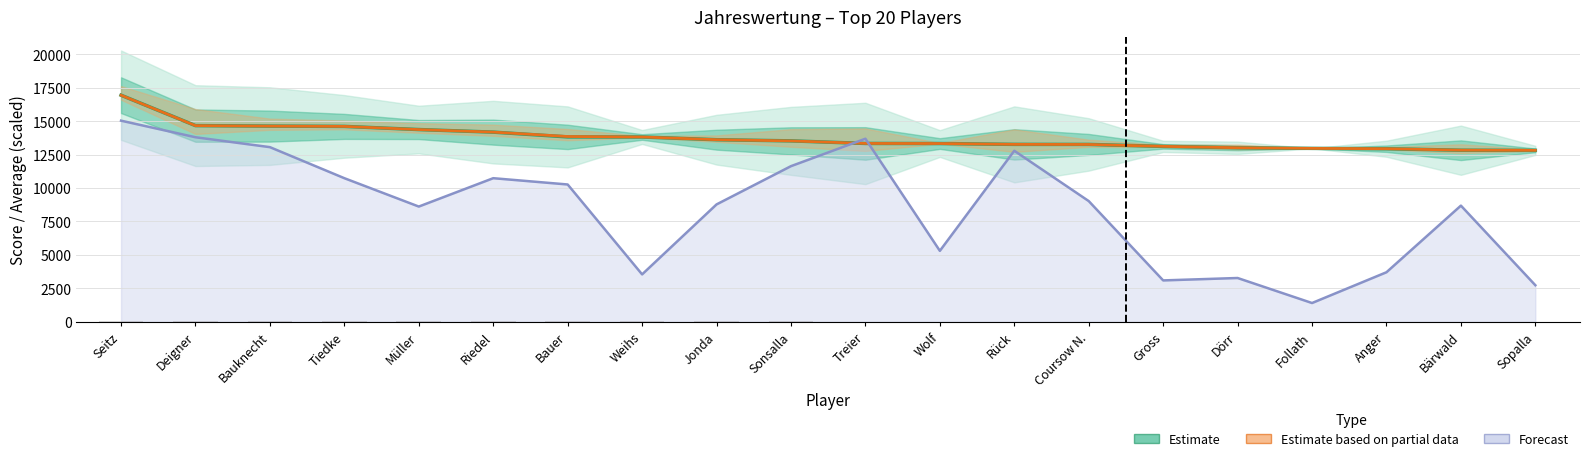

Which has a higher value, Bärwald or Sonsalla?

Sonsalla